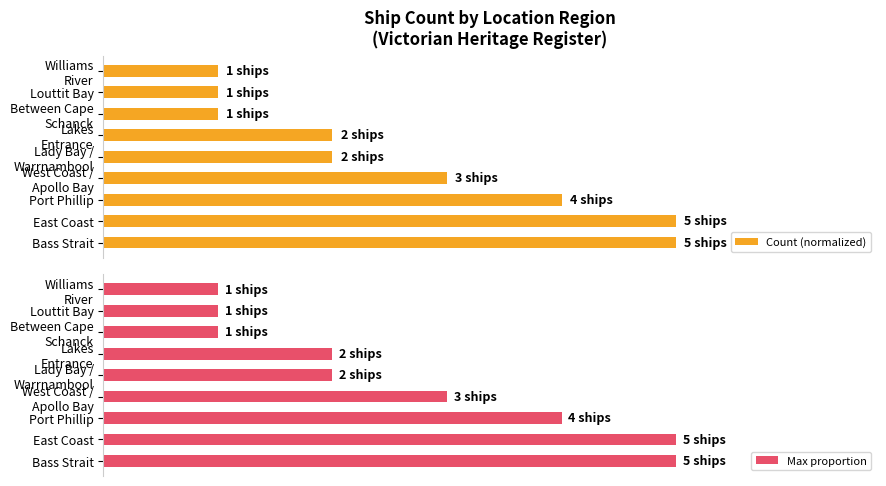

What is the average value of the Count (normalized) series?

11.1